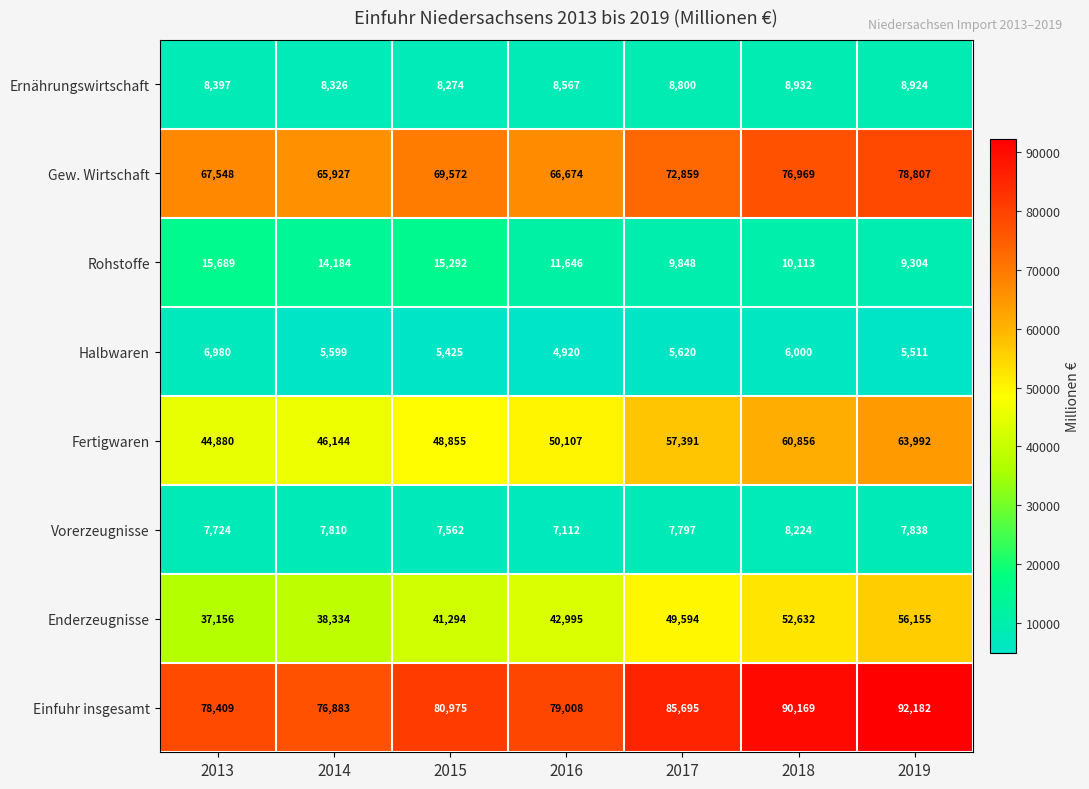

What is the smallest value displayed?

4920